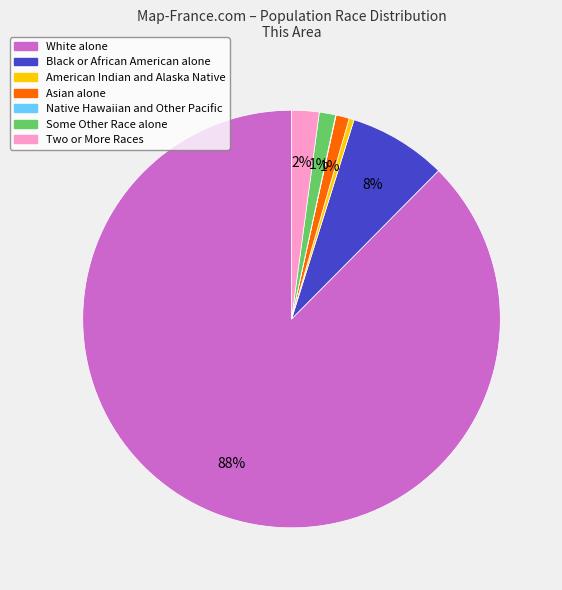

Which category accounts for the majority?

White alone